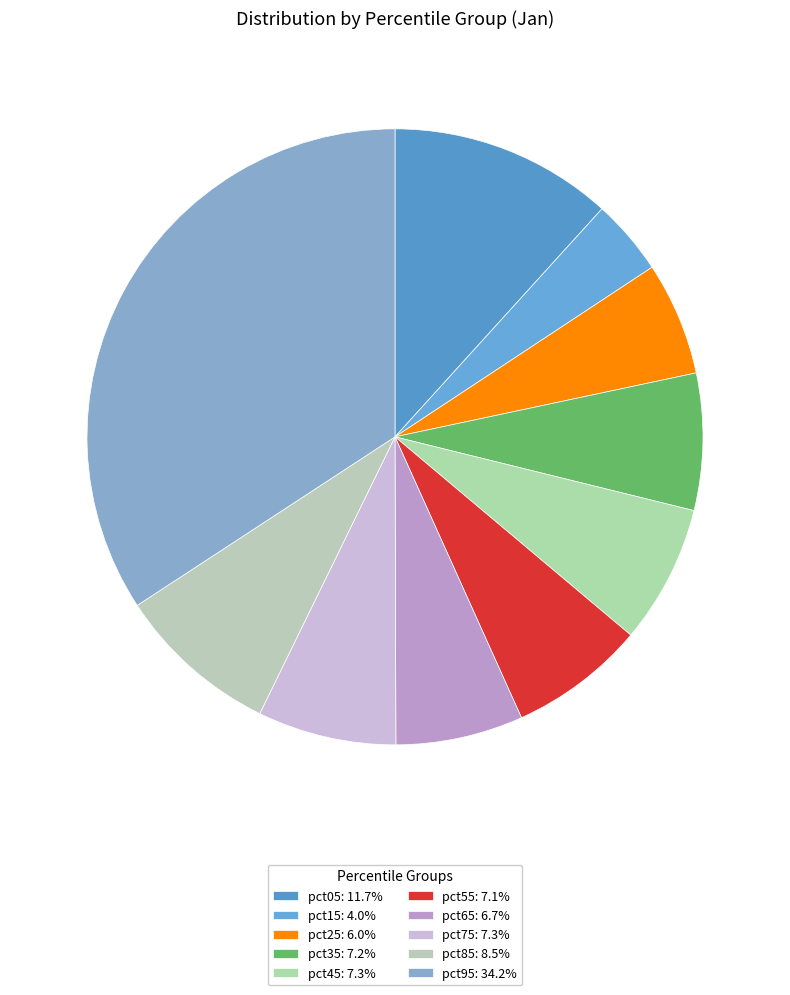

How many segments does this pie chart have?

10